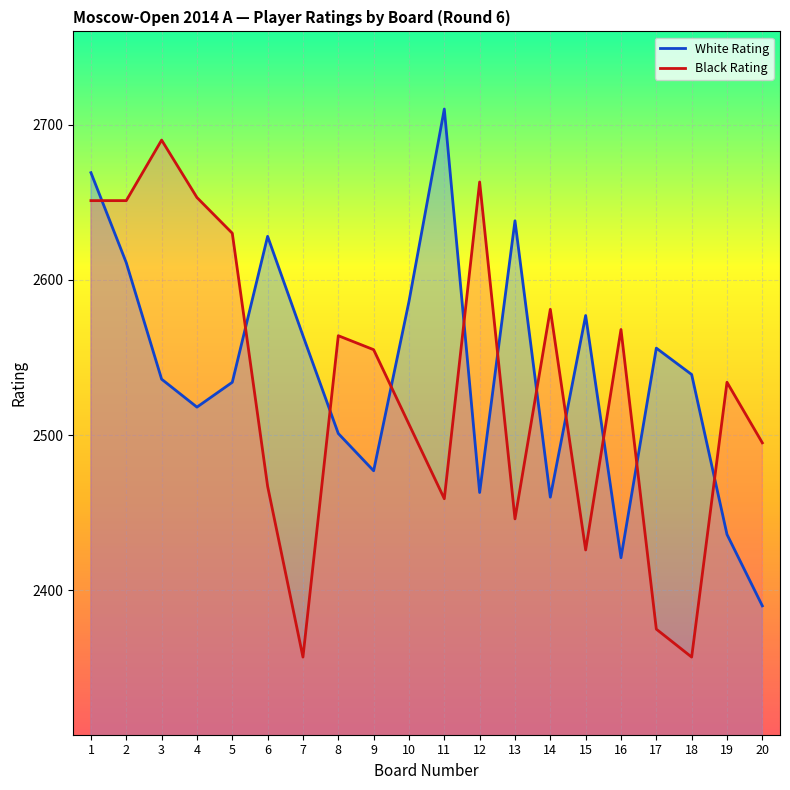

What is the approximate value of Black Rating at 10, to the nearest 5?

2505